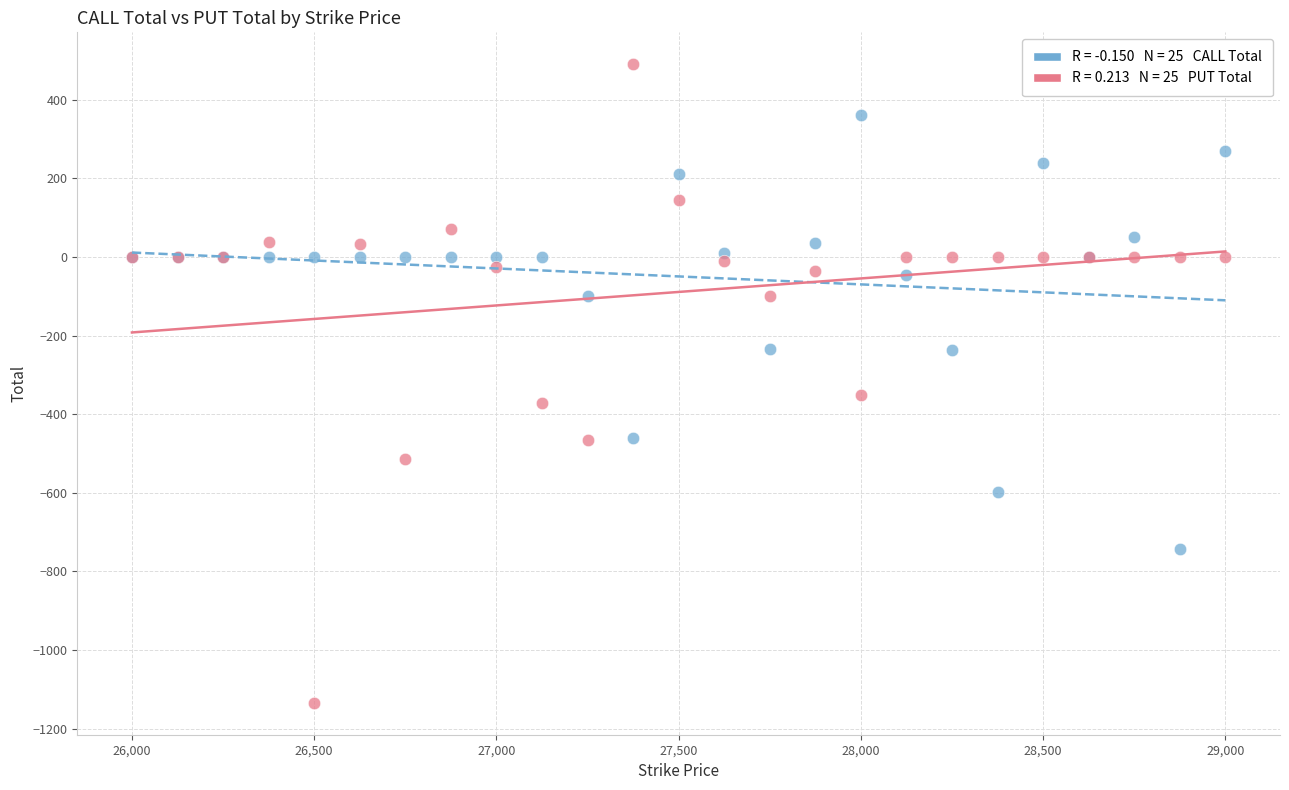

Across all series, what Y value is closest to -322?

-350